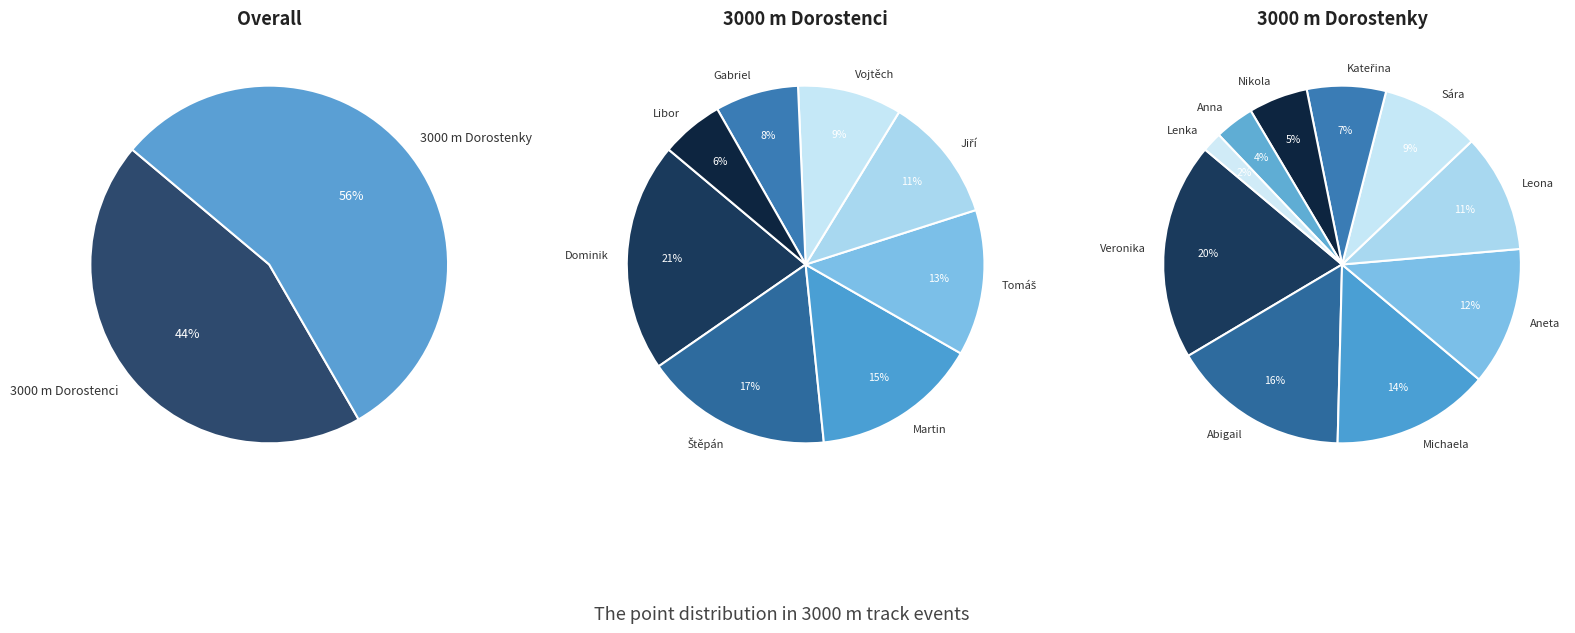

Is it true that 3000 m Dorostenci is 44% of the pie?

True